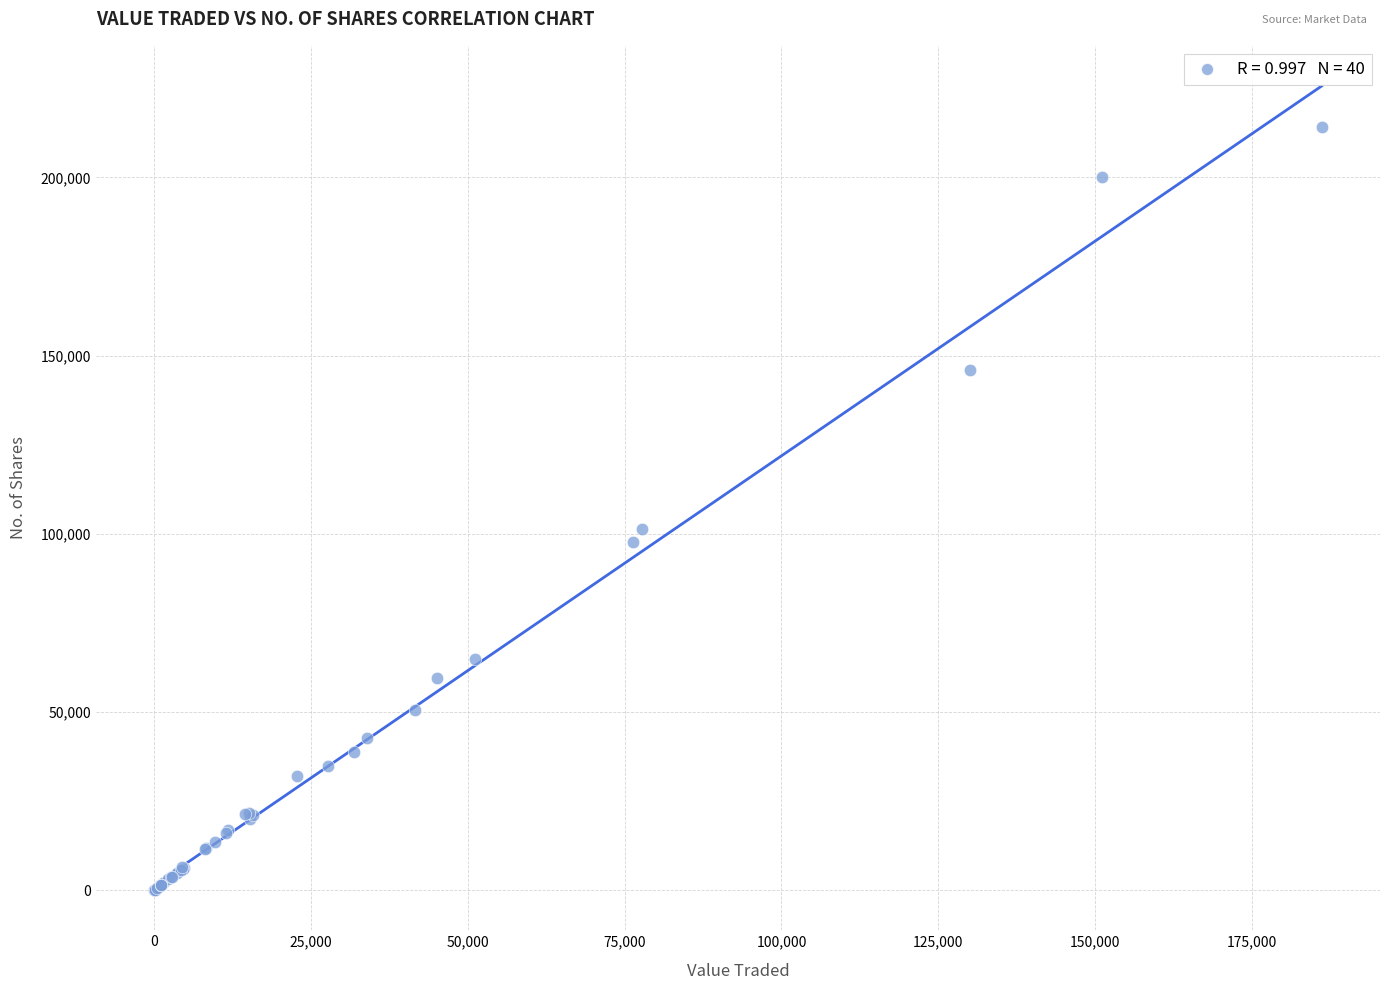

What Y value in the scatter plot is closest to 107099?

101354